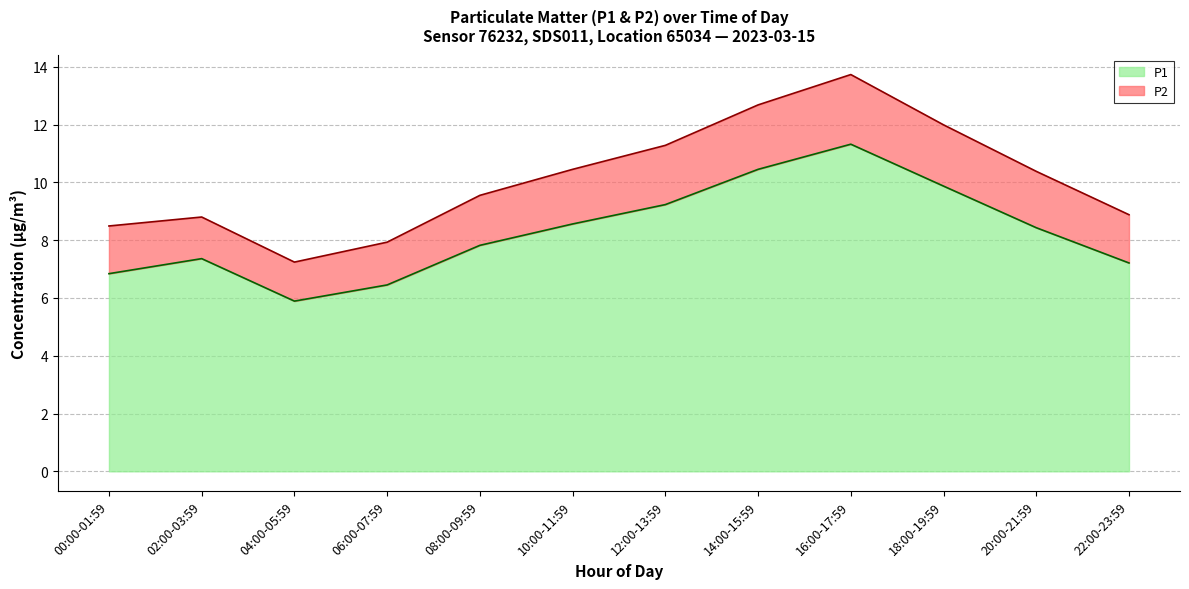

Does the chart have visible grid lines?

Yes